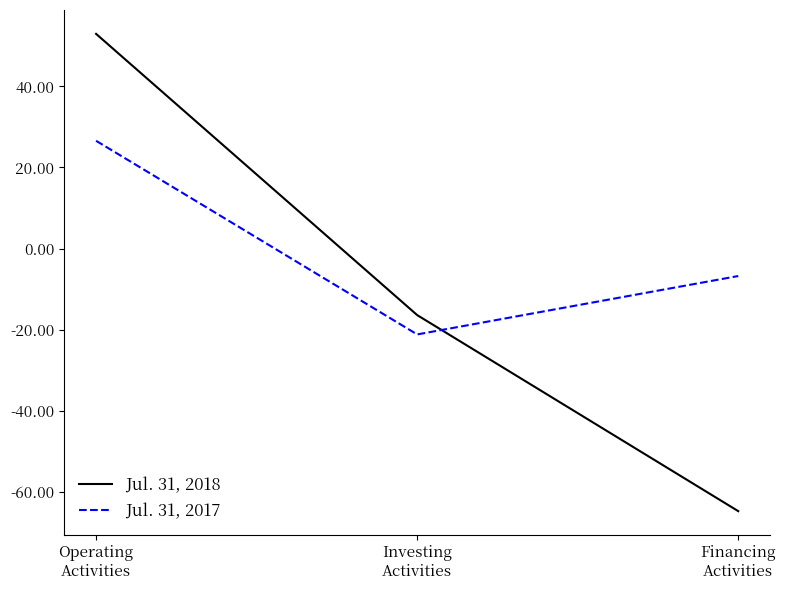

What is the maximum value for Jul. 31, 2017?

26.6